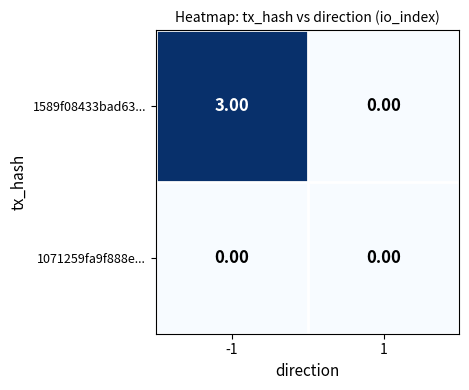

Rank the series by their maximum value, from highest to lowest.

1589f08433bad63..., 1071259fa9f888e...